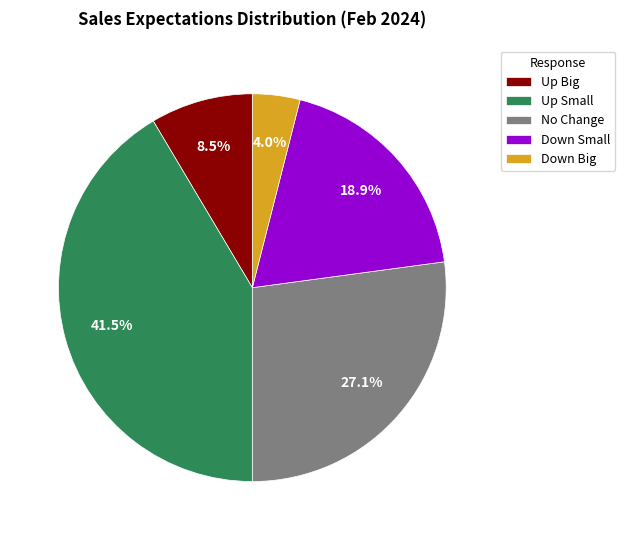

Rank the categories by value from highest to lowest.

Up Small, No Change, Down Small, Up Big, Down Big